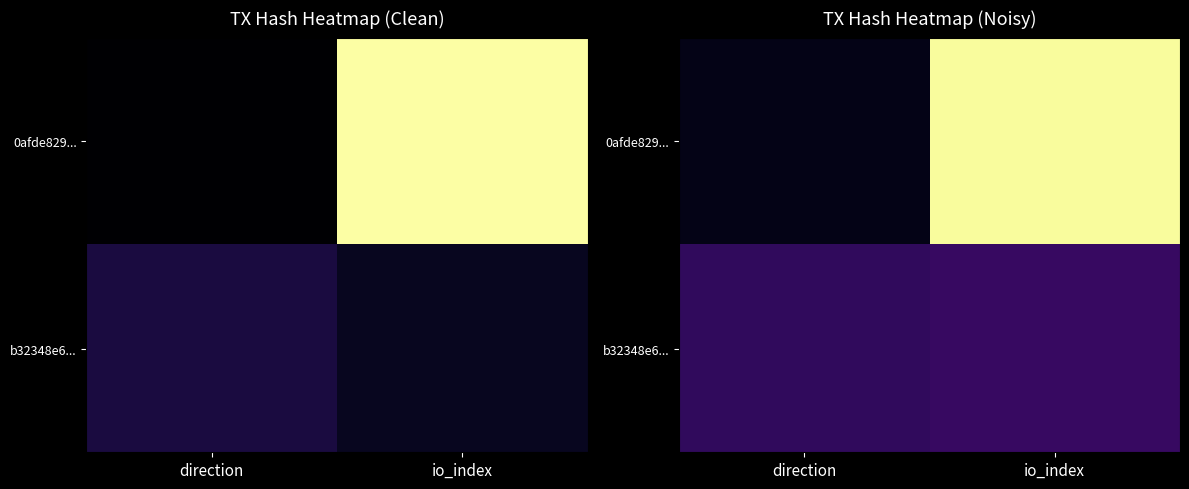

What is the sum of the b32348e6... values at io_index and direction?

0.3